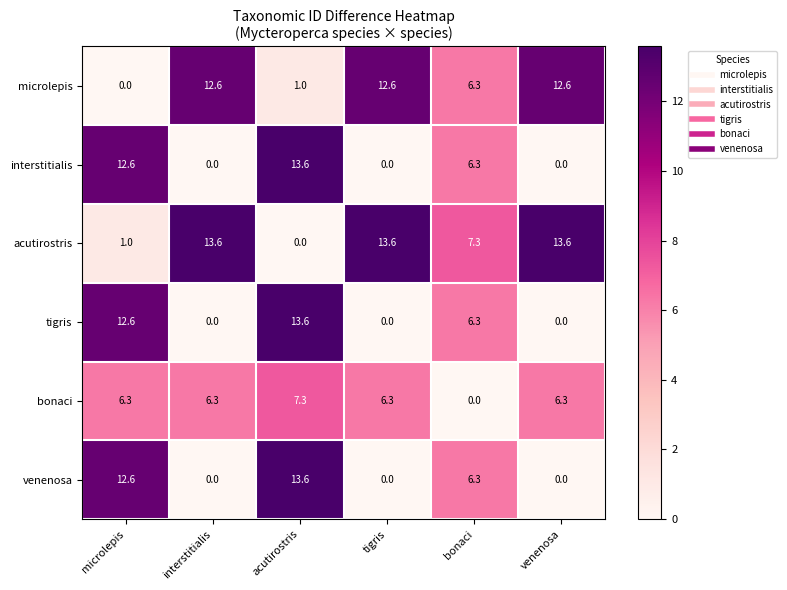

At which category is the sum across all series the highest?

acutirostris